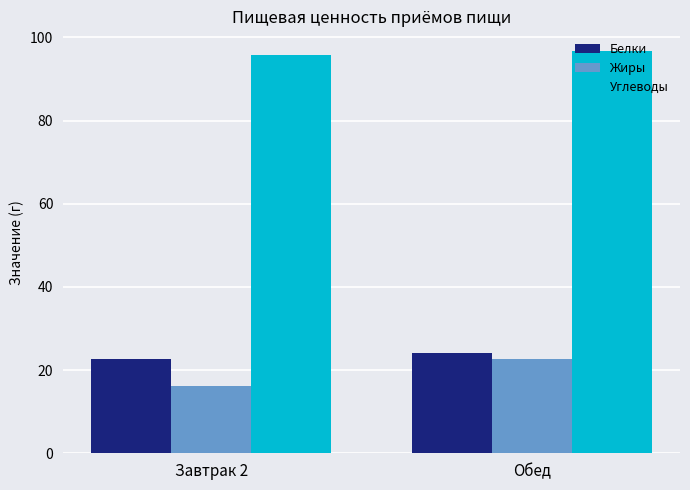

How many bars are there in each group?

3